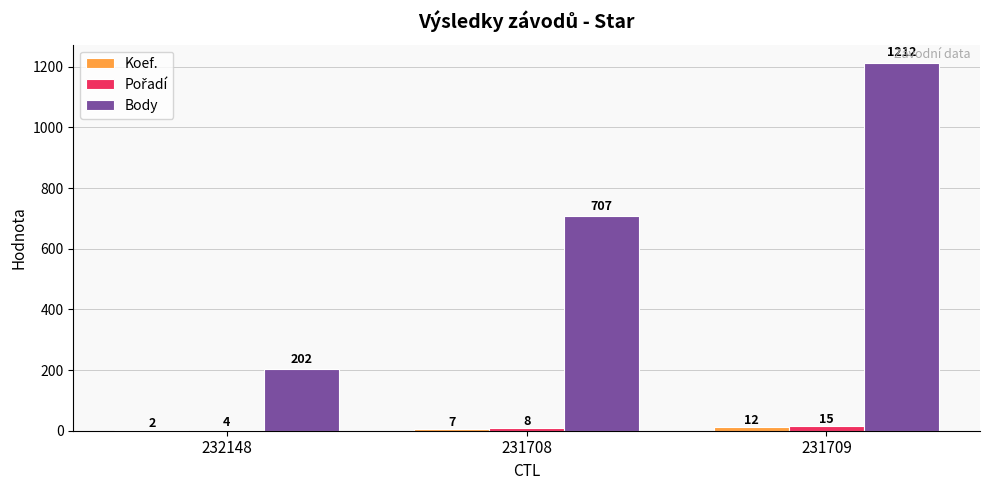

Between 232148 and 231709, which series saw the biggest shift?

Body